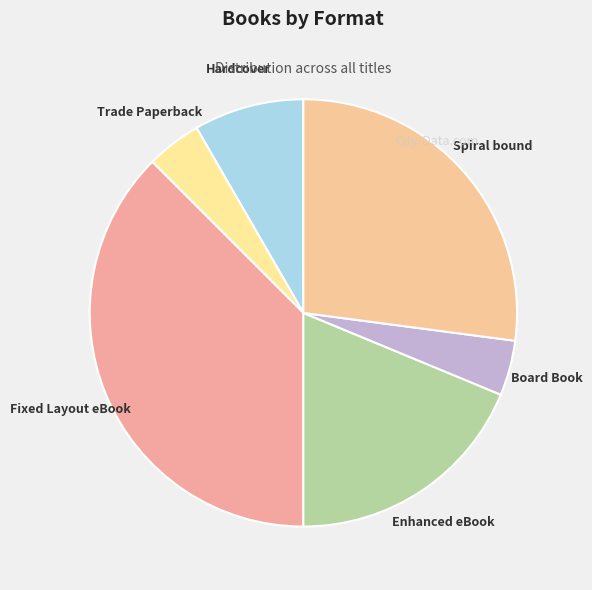

To the nearest percent, what is the difference between the largest and smallest slice percentages?

33%